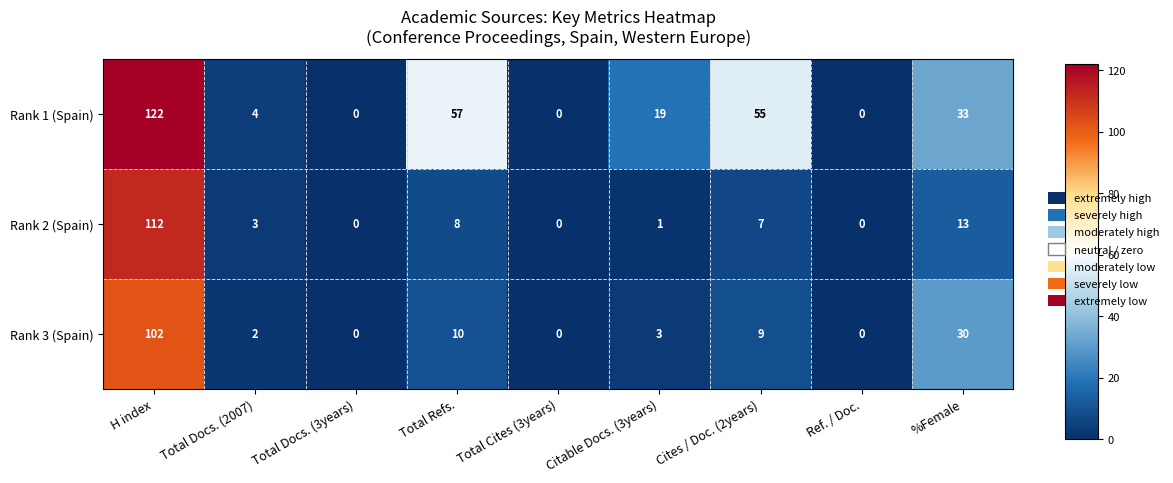

What is the greatest value displayed?

122